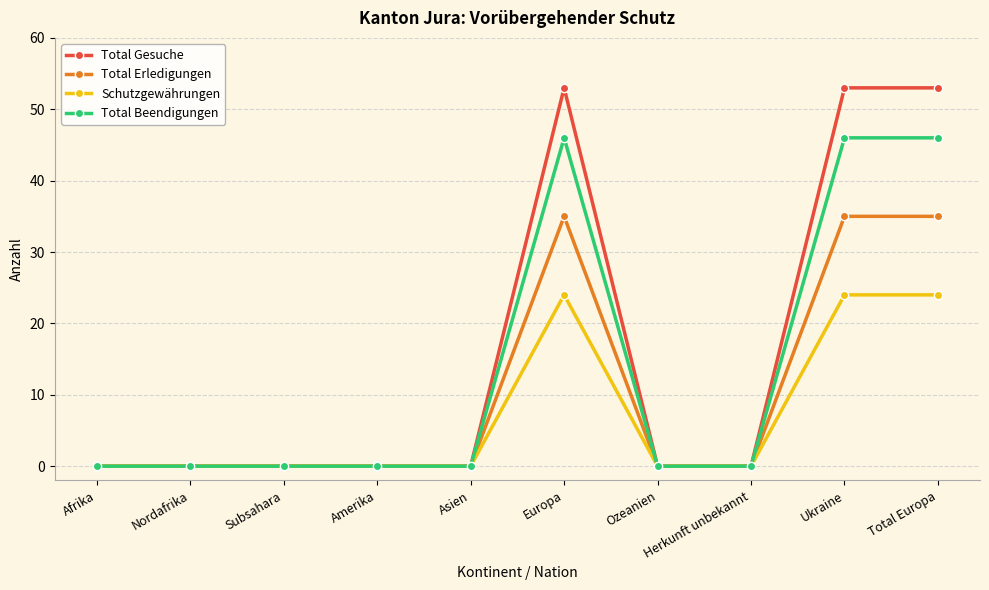

The Total Erledigungen series shows 19 at Ukraine. True or false?

False